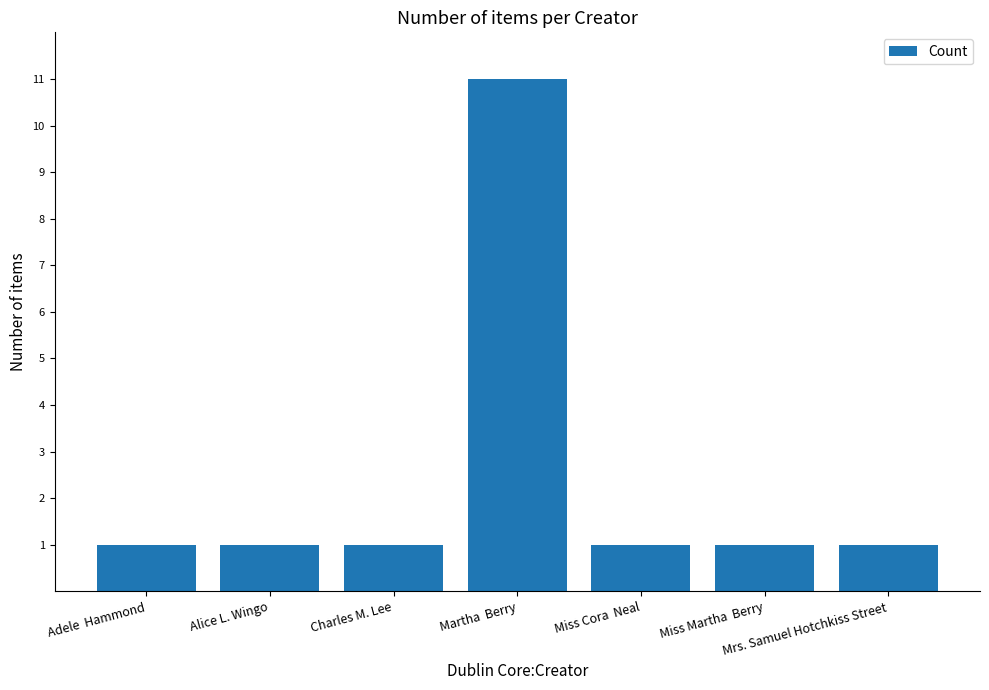

What is the average value?

2